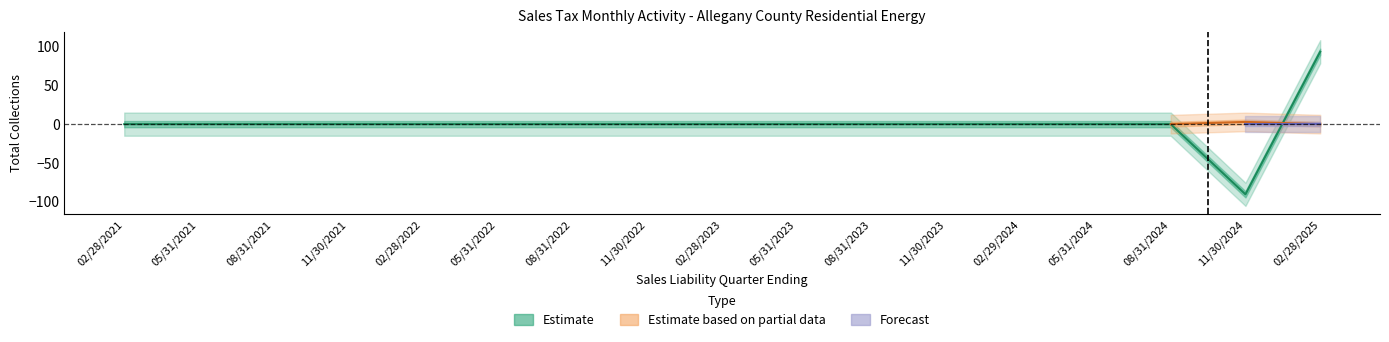

What is the label of the 7th point from the left?

08/31/2022